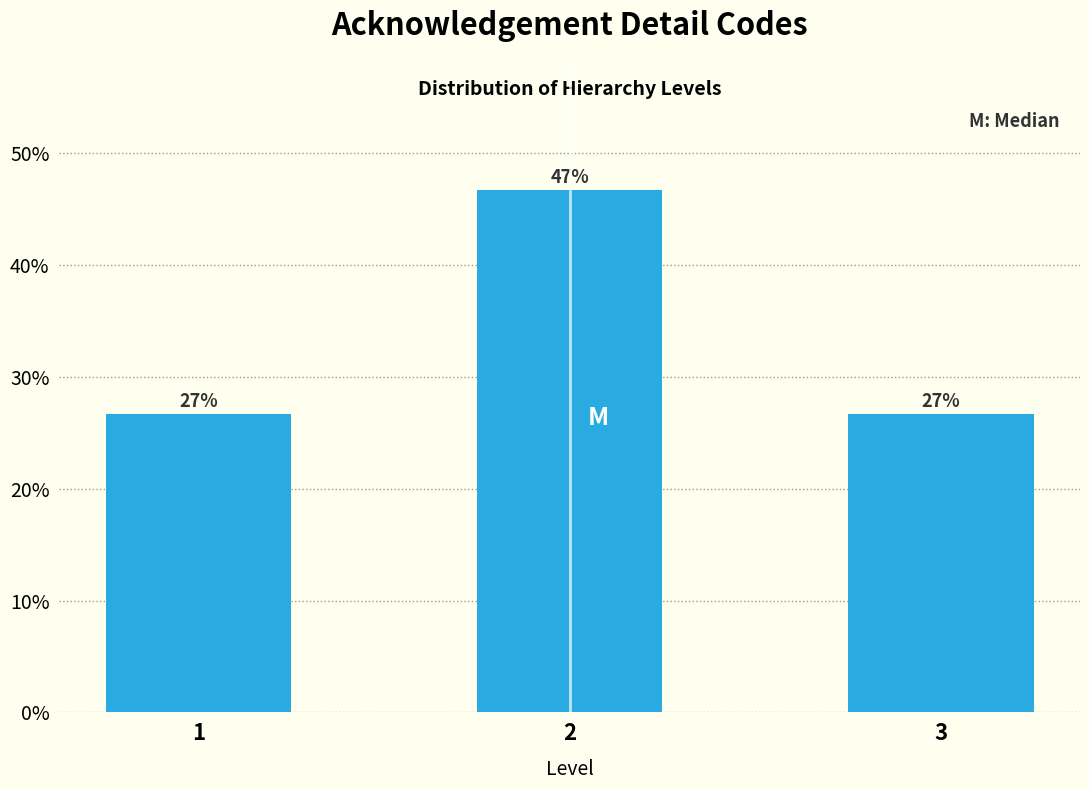

Are the bars horizontal?

No